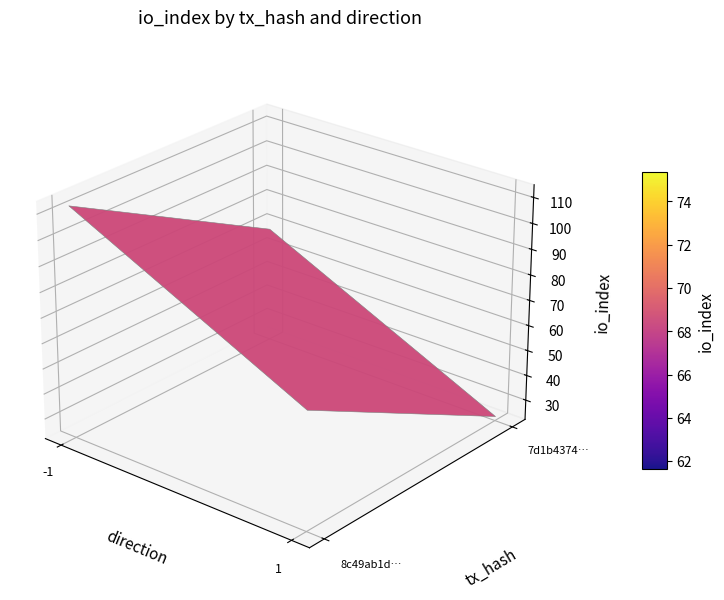

List the series in order of their overall mean, lowest first.

7d1b43743a7e83dfc74314645d2c09decd6acdc, 8c49ab1ddd5e711bec63ad5a31c789bc5e959cd